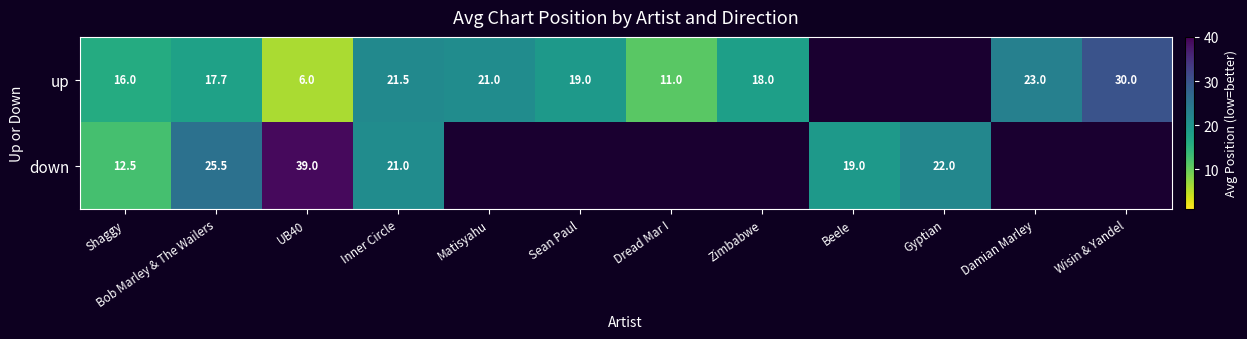

Is it true that down equals 67.5 at UB40?

False